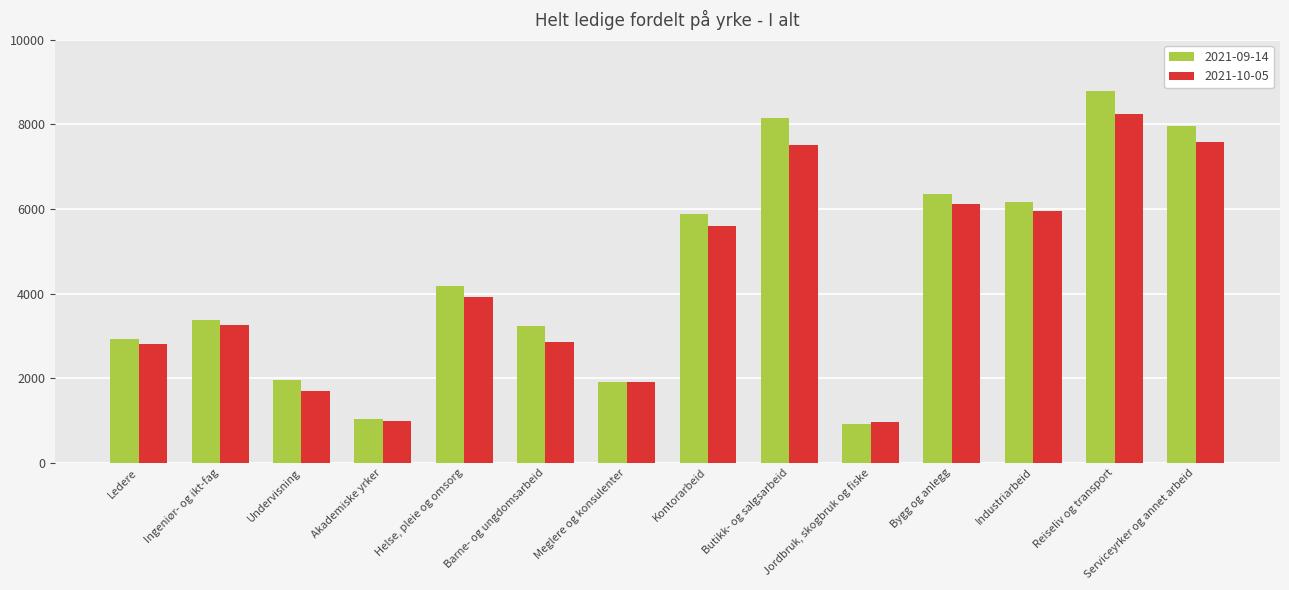

At which category is the sum across all series the highest?

Reiseliv og transport